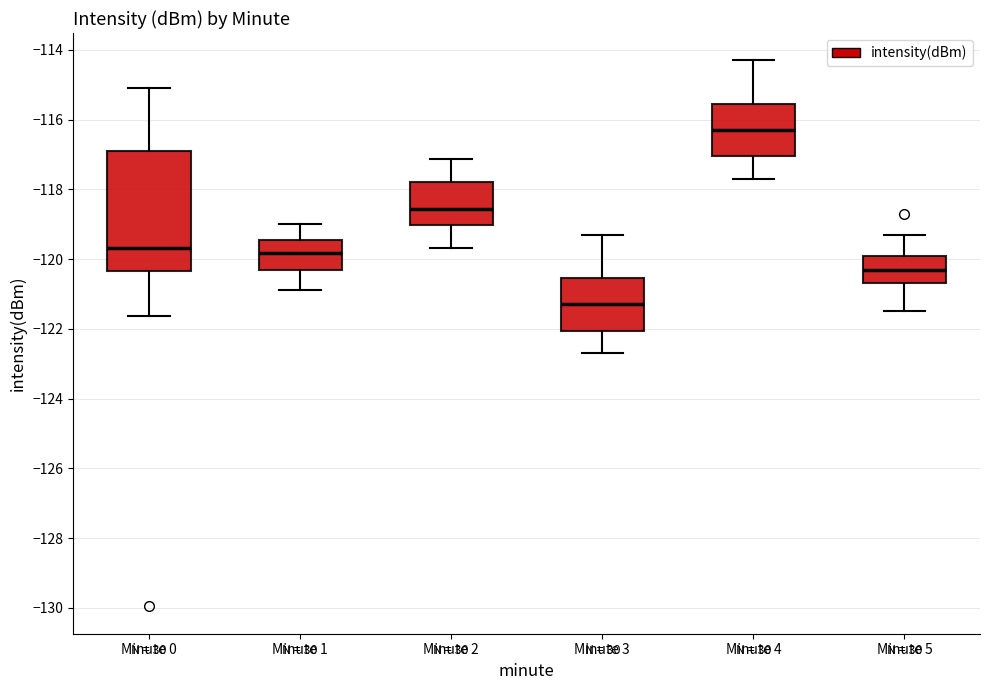

Where does the upper whisker of the box for Minute 5 end on the y-axis? The values are not printed on the chart, so give them approximately, as read against the axis.

-119.2